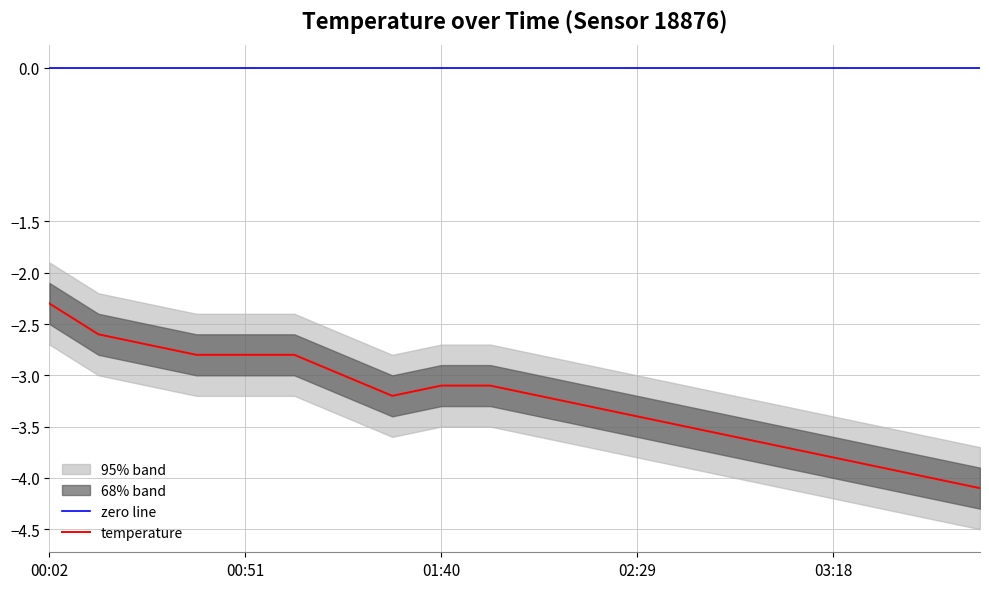

Which label corresponds to the smallest value in the chart?

03:55